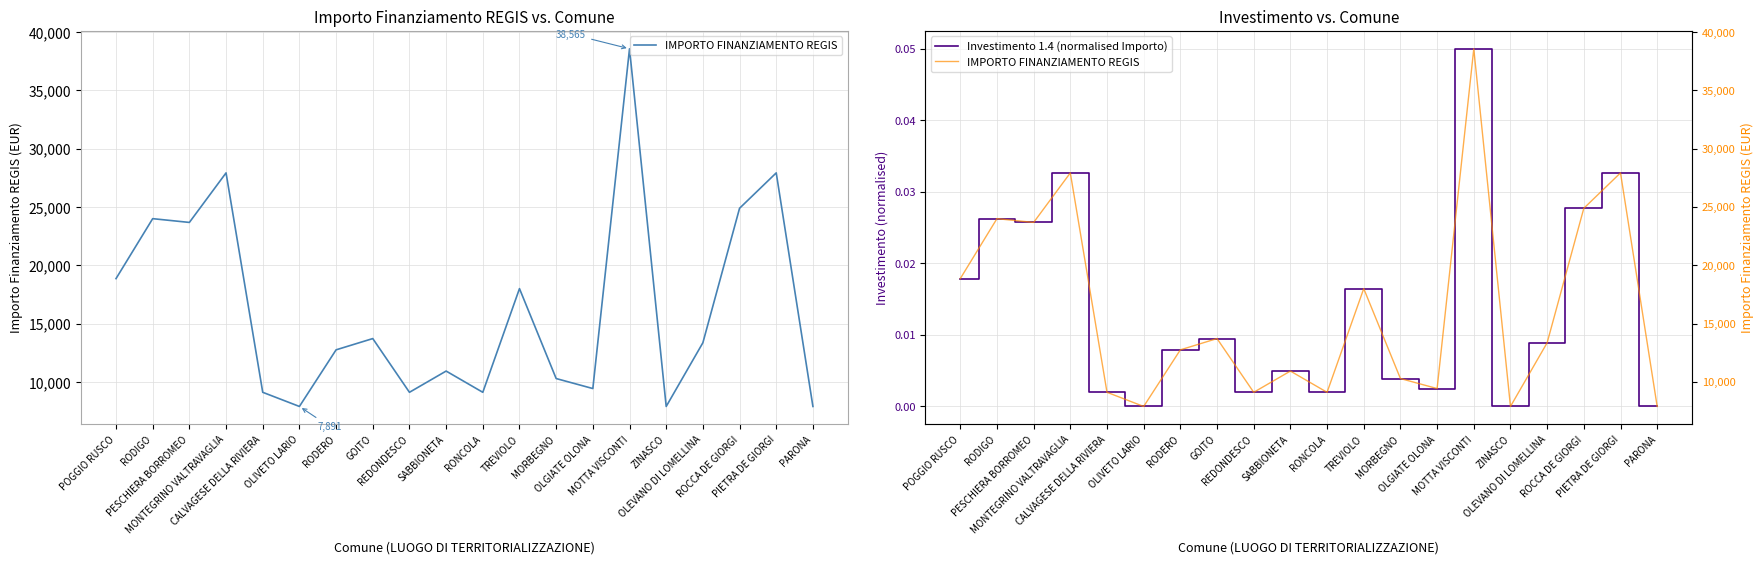

What are all the series names shown in the legend?

IMPORTO FINANZIAMENTO REGIS, Investimento 1.4 (normalised Importo)